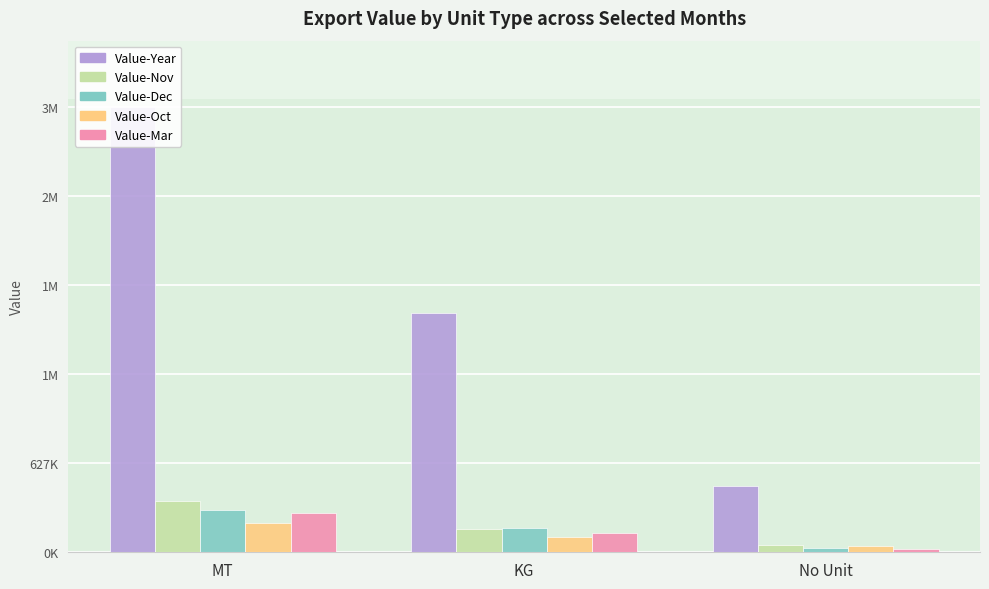

At which category is the sum across all series the highest?

MT